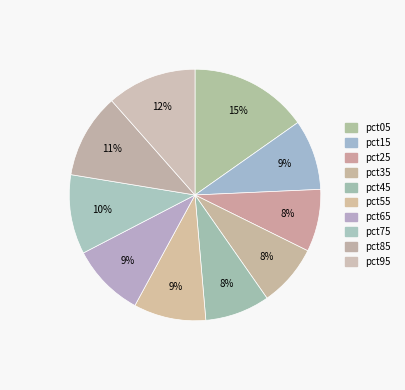

What portion of the pie excludes pct35?

92.0%